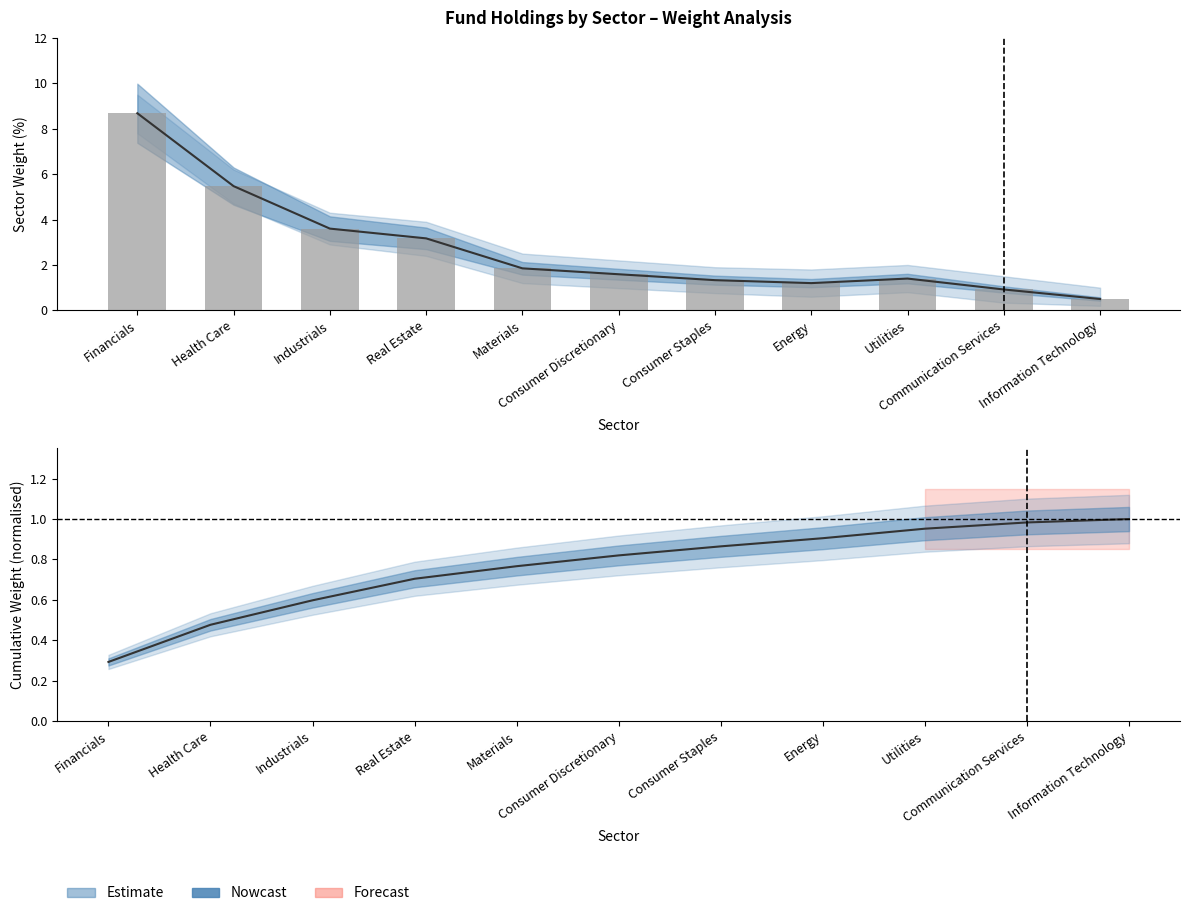

What is the label of the 6th bar from the right?

Consumer Discretionary